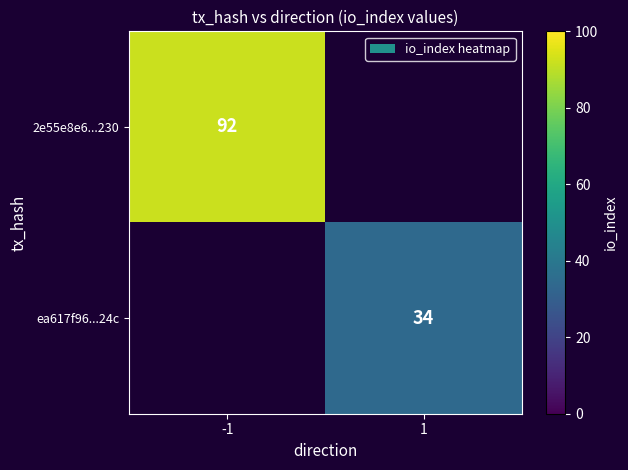

Is it true that ea617f96...24c equals 53.8 at 1?

False